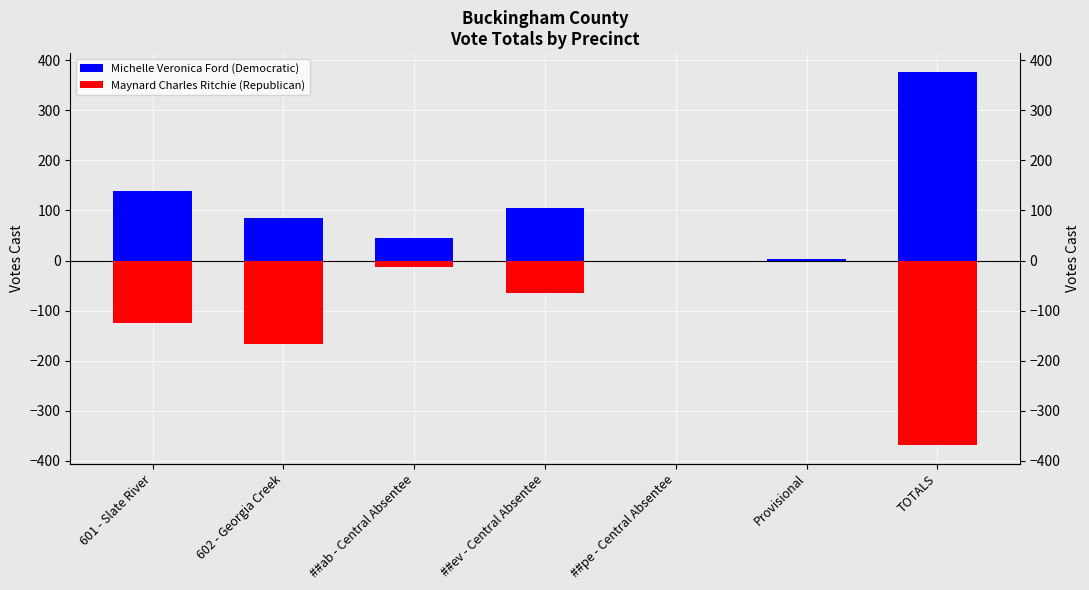

Reading left to right, list all the values displayed in this chart.

Michelle Veronica Ford (Democratic): 138	85	46	105	0	3	377
Maynard Charles Ritchie (Republican): -124	-166	-13	-65	0	0	-368